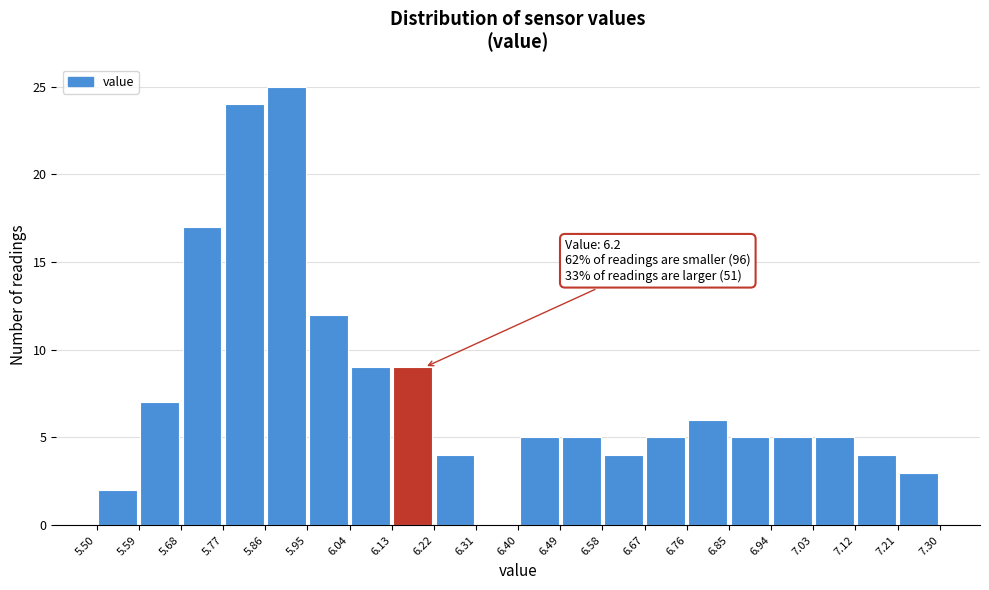

Over which range of the x-axis is the bar tallest?

5.86 to 5.95